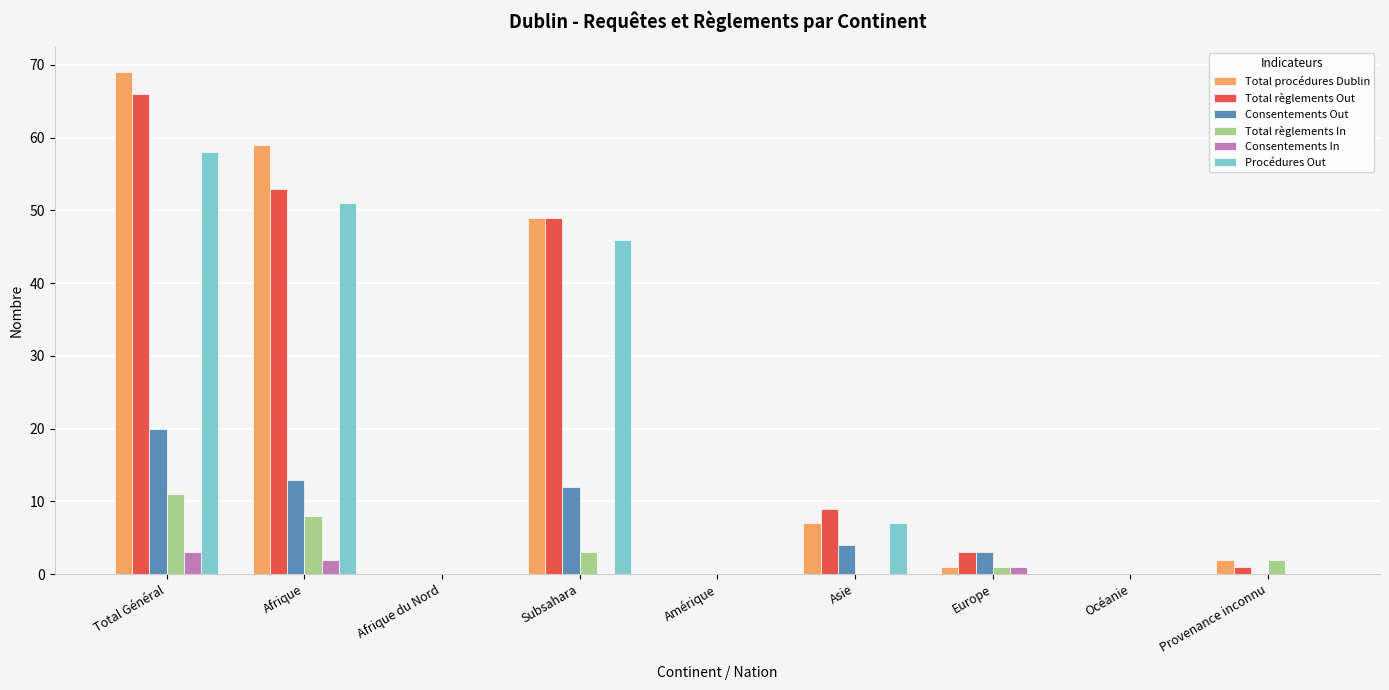

What are all the series names shown in the legend?

Total procédures Dublin, Total règlements Out, Consentements Out, Total règlements In, Consentements In, Procédures Out